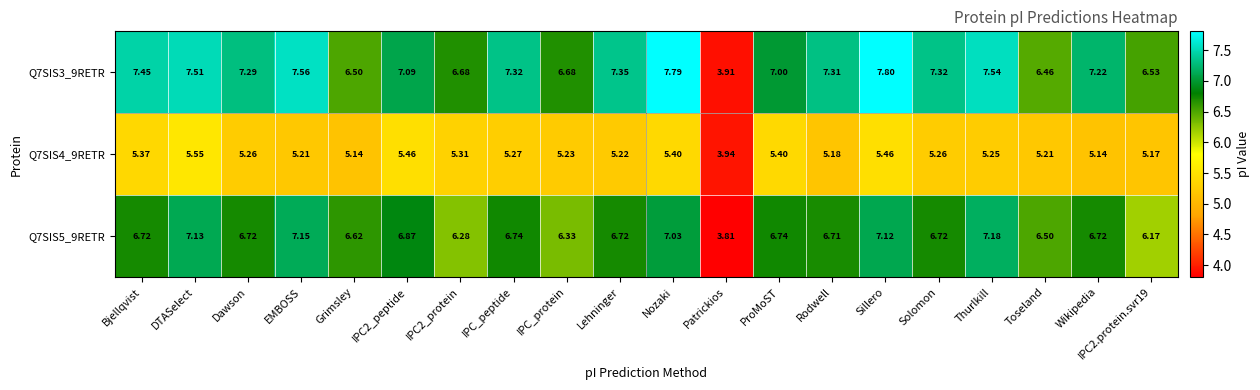

At which label does Q7SIS5_9RETR first exceed 6?

Bjellqvist